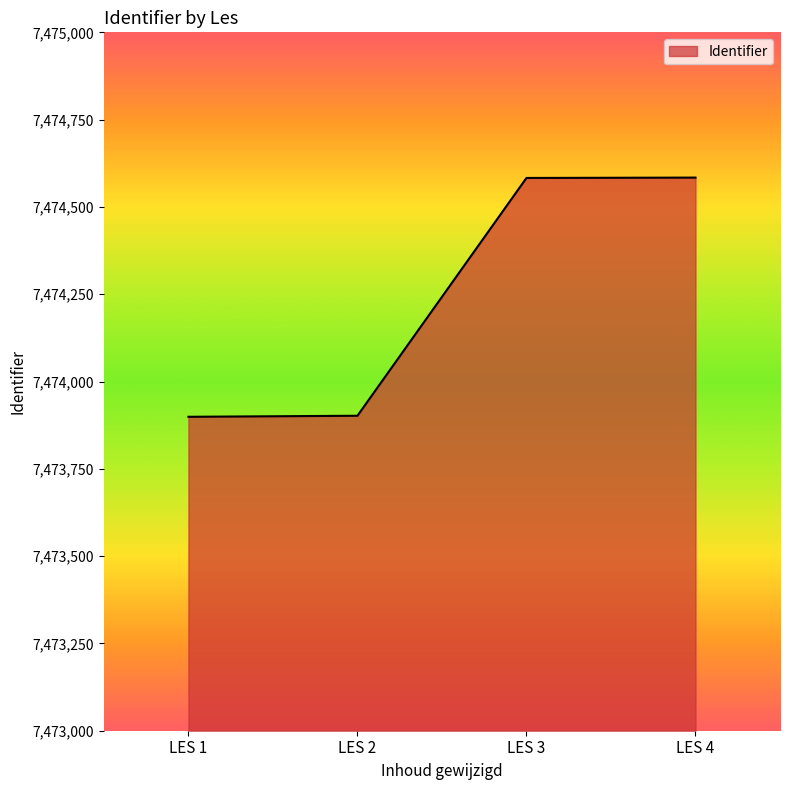

What is the smallest value displayed?

7473899